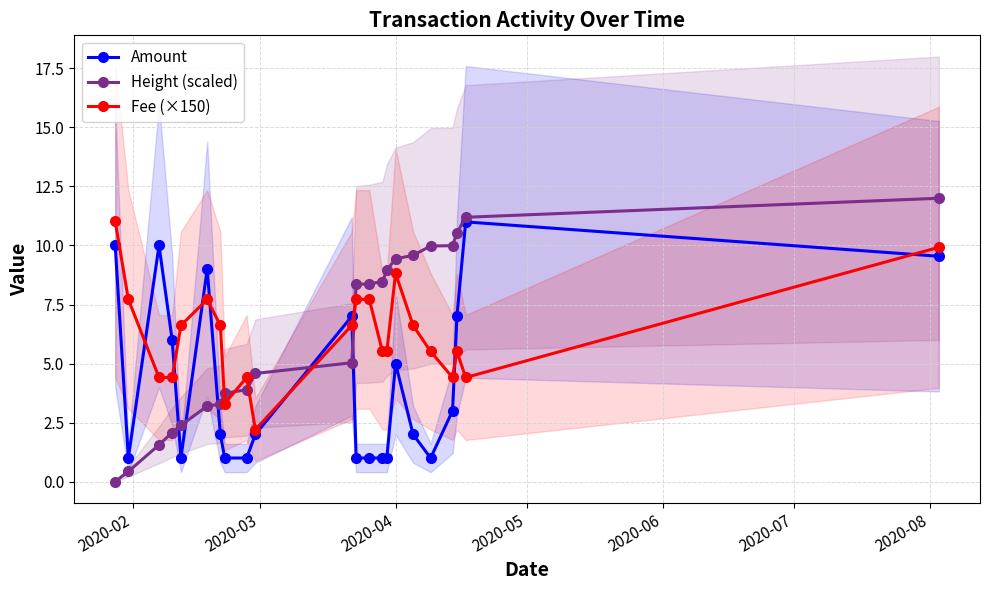

What are all the series names shown in the legend?

Amount, Height (scaled), Fee (×150)